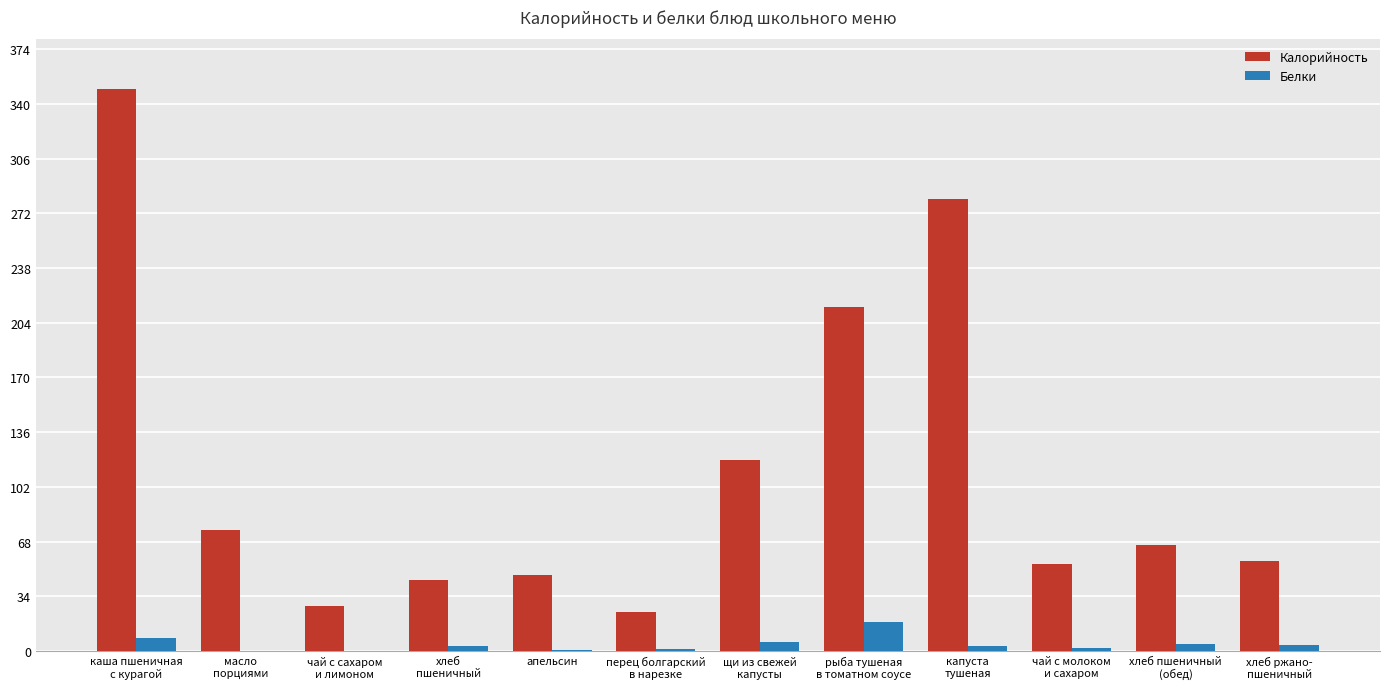

Is the value of Калорийность at хлеб пшеничный
(обед) greater than the value of Белки at хлеб
пшеничный?

Yes